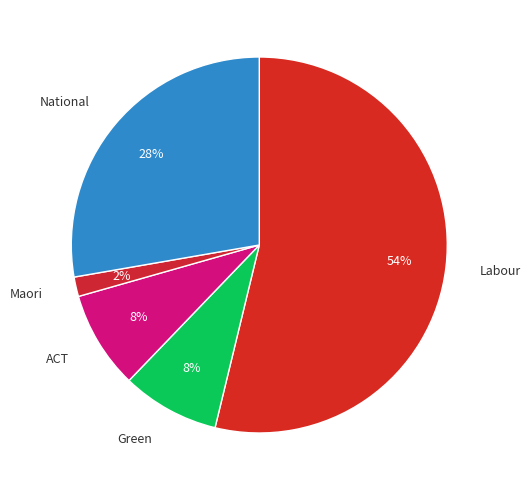

To the nearest percent, what is the difference between the Labour and Maori slice percentages?

52%